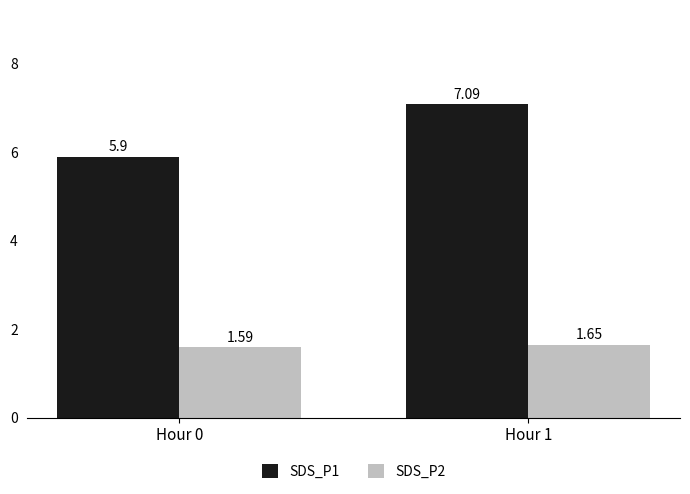

Which series has the largest range (max minus min)?

SDS_P1